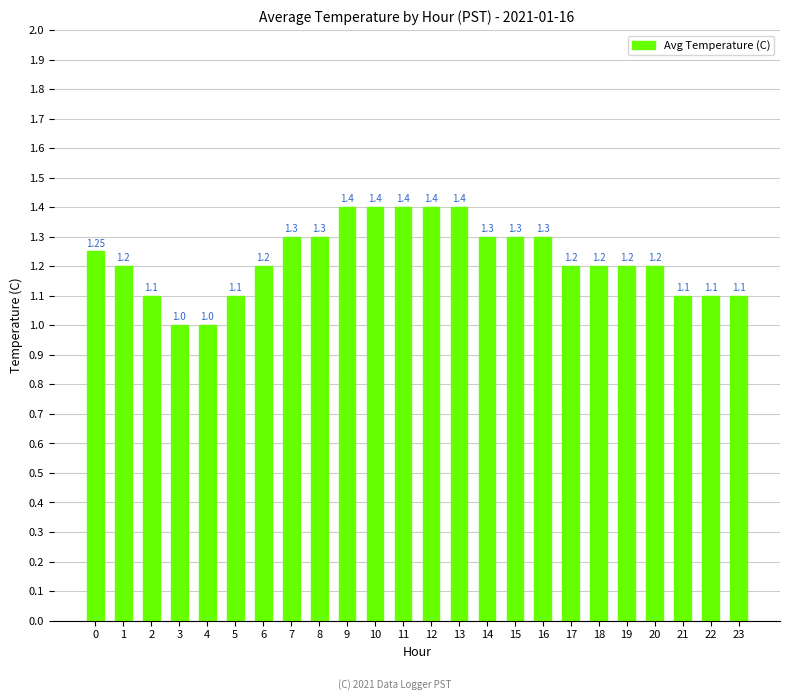

Approximately how many times larger is the value at 17 compared to 9?

0.9